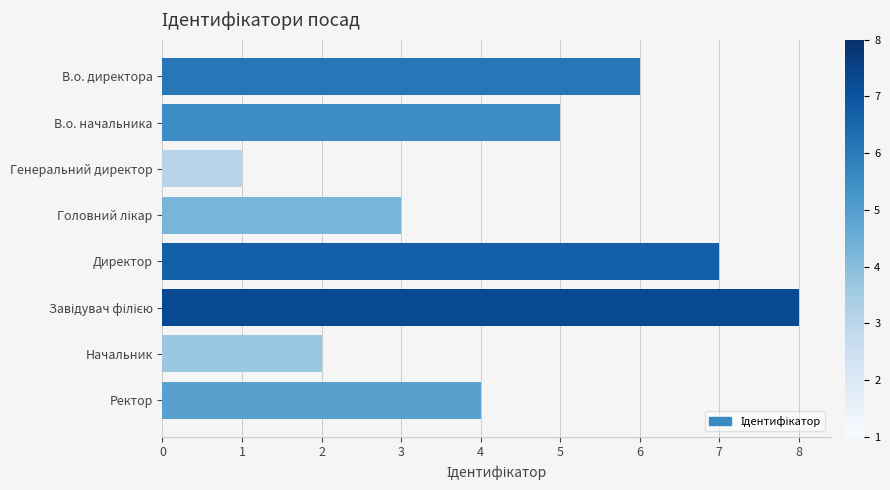

What is the label of the 3rd bar from the top?

Генеральний директор